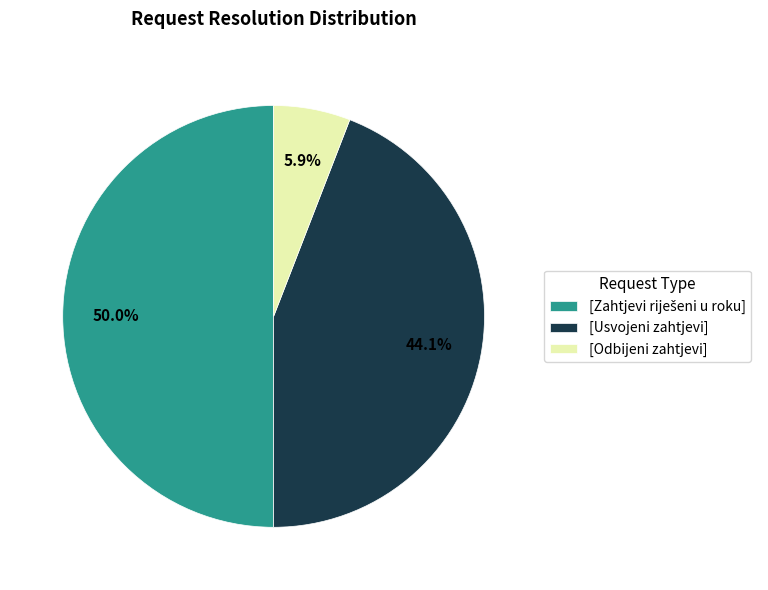

Which category has the smallest portion of the pie?

[Odbijeni zahtjevi]